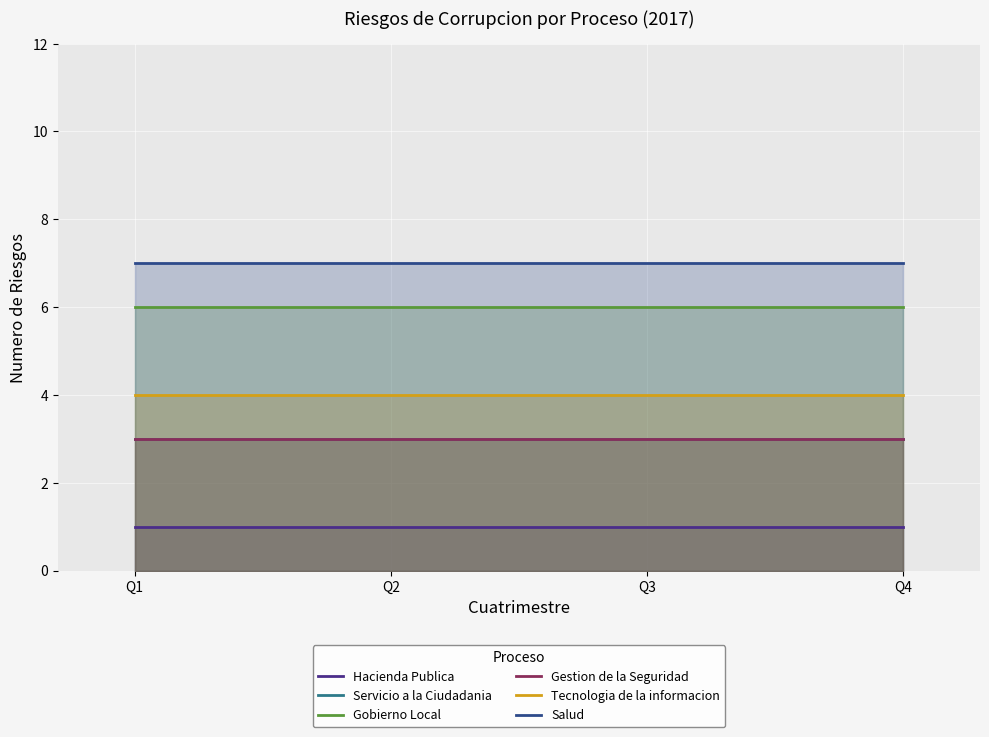

What is the value of the Servicio a la Ciudadania point at the 3rd from the left?

3